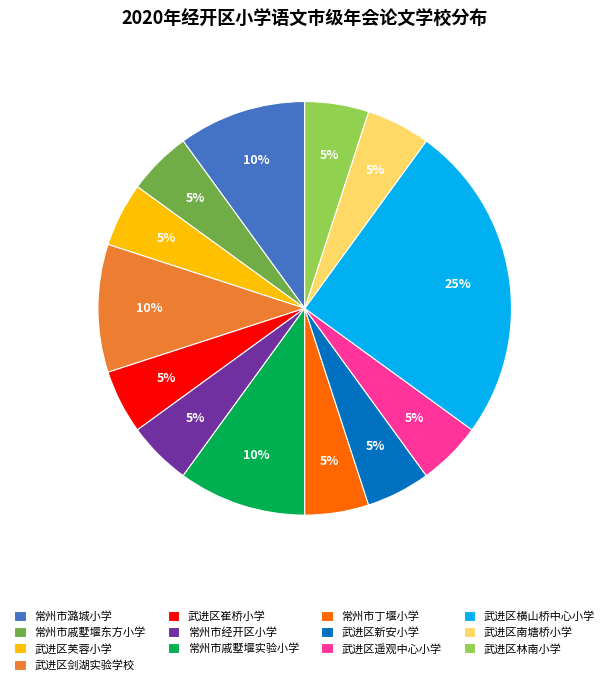

Do 武进区横山桥中心小学 and 武进区剑湖实验学校 together represent more than half of the pie?

No